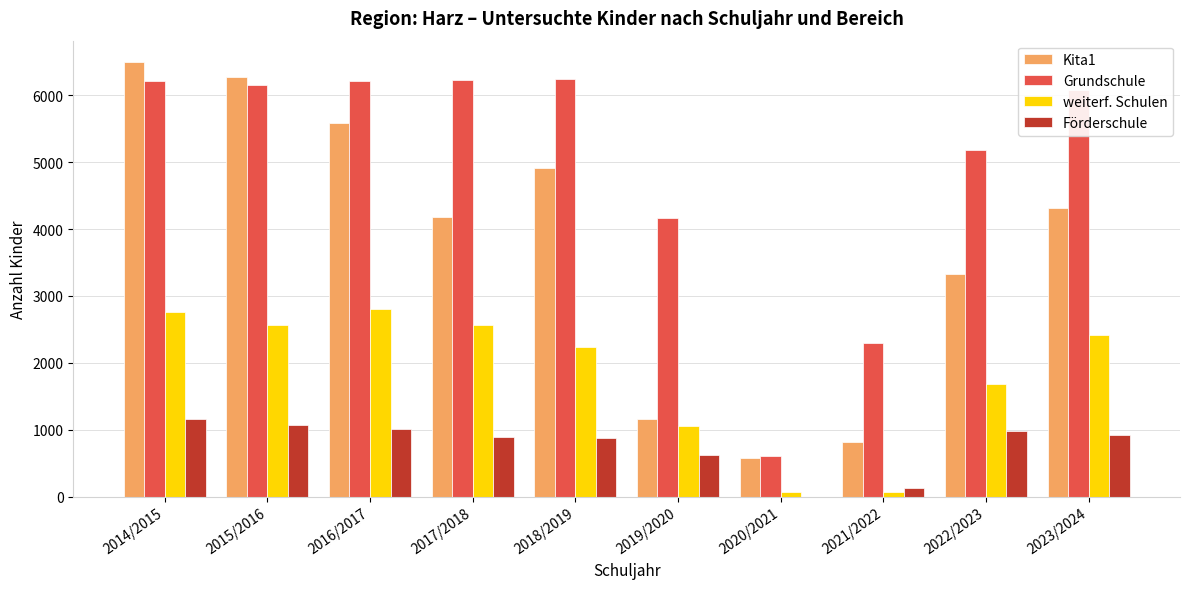

Which category has the highest value across all series?

2014/2015